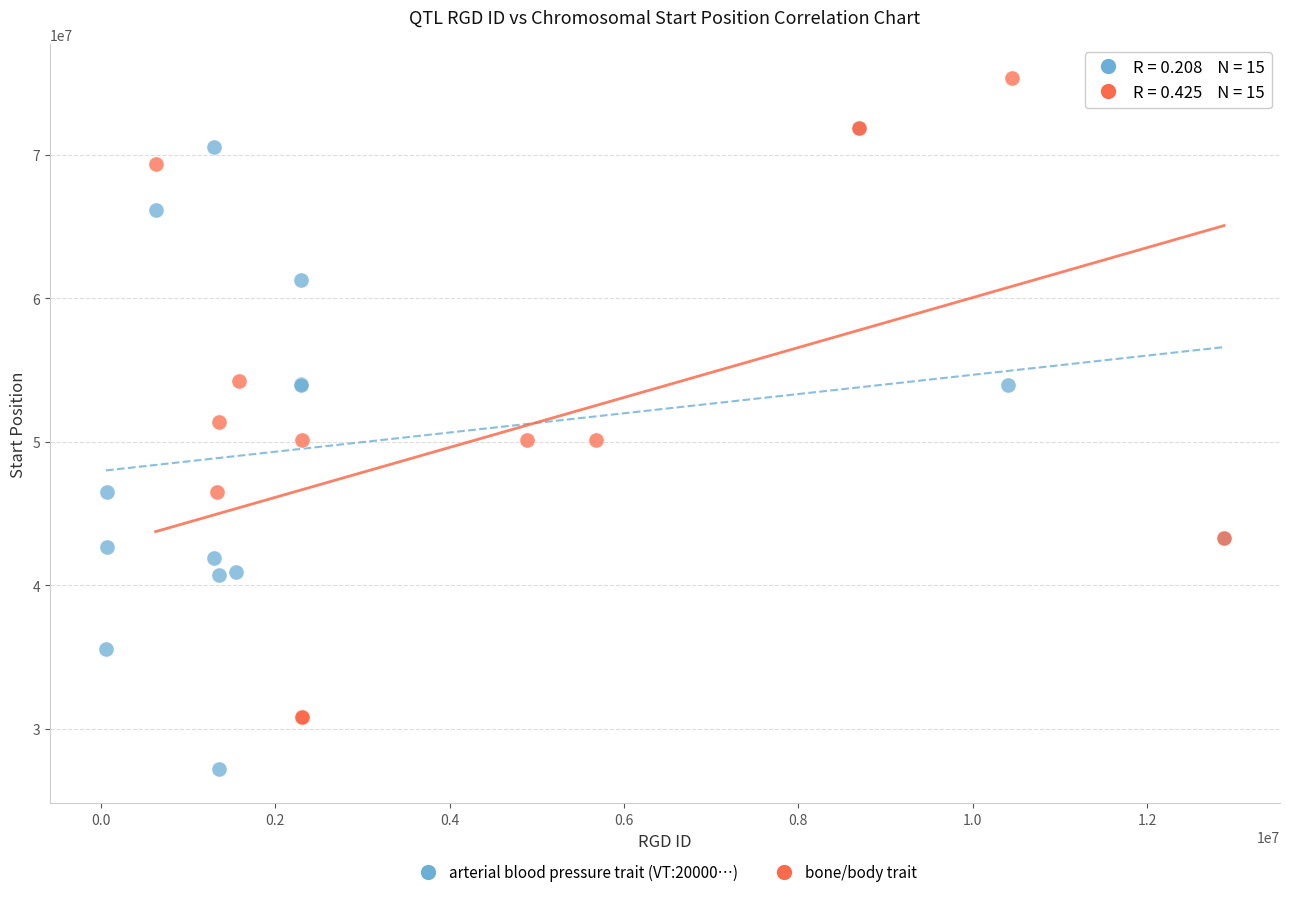

Which series contains the lowest Y value?

arterial blood pressure trait (VT:20000…)